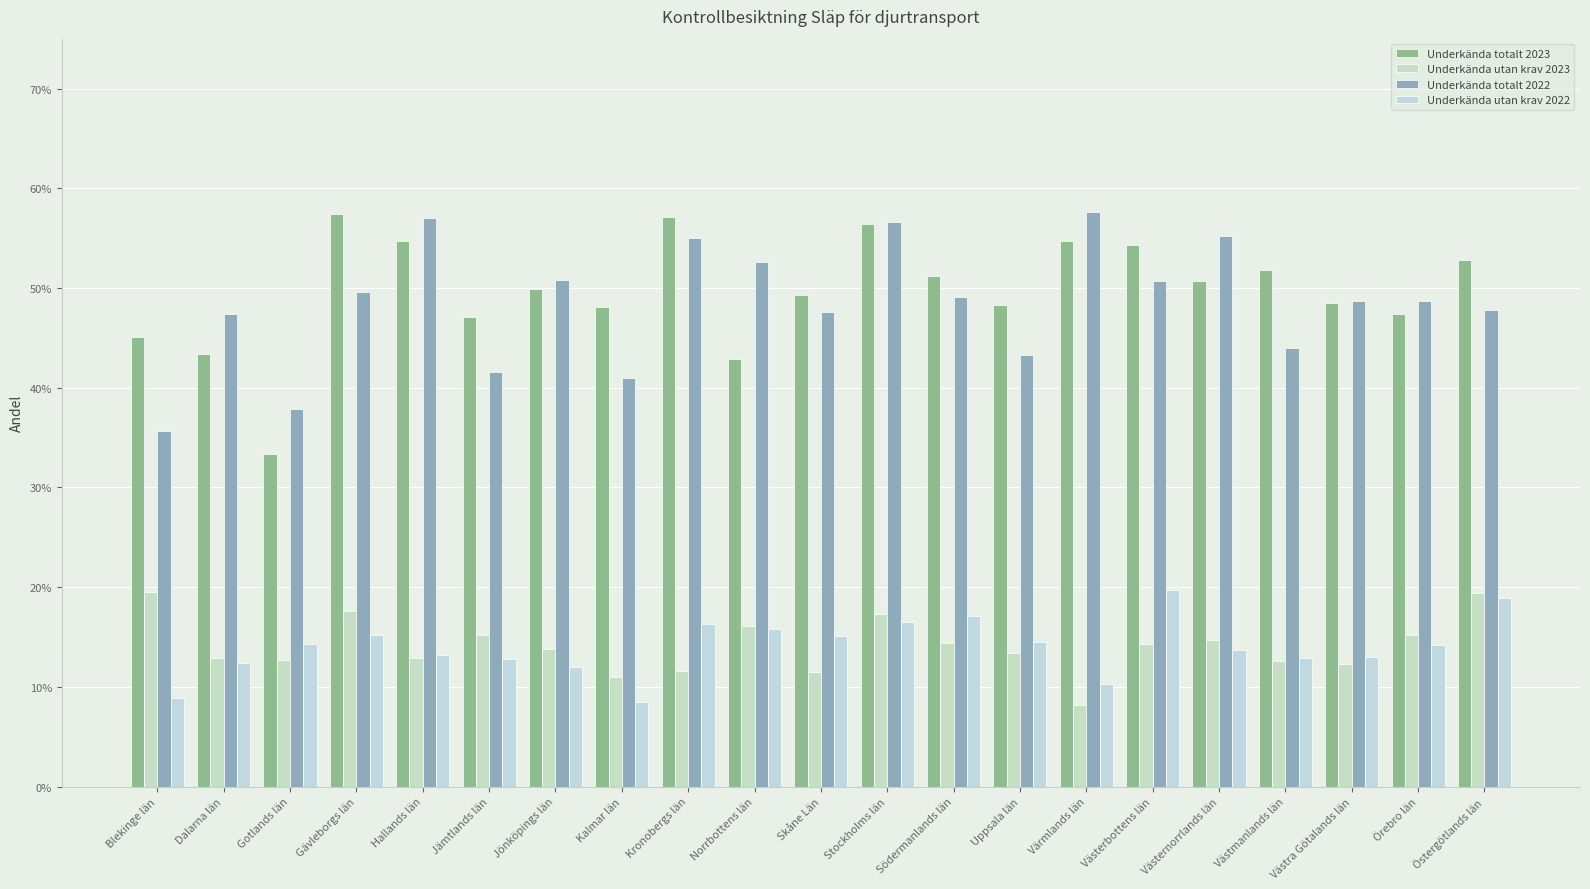

What is the average value of the Underkända utan krav 2023 series?

0.1